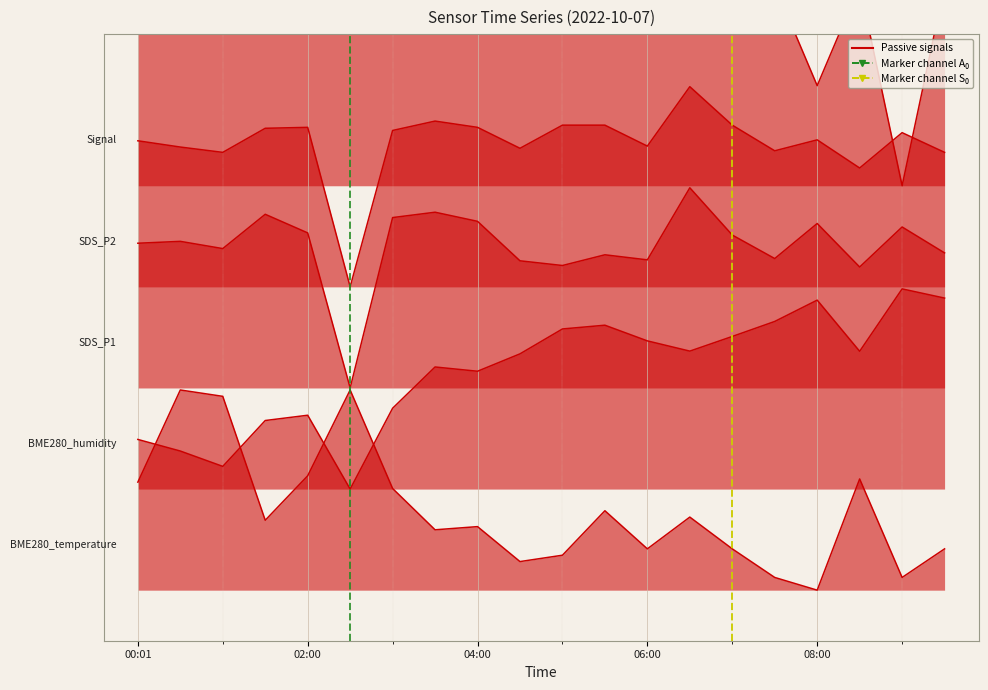

At which category is the sum across all series the highest?

06:30